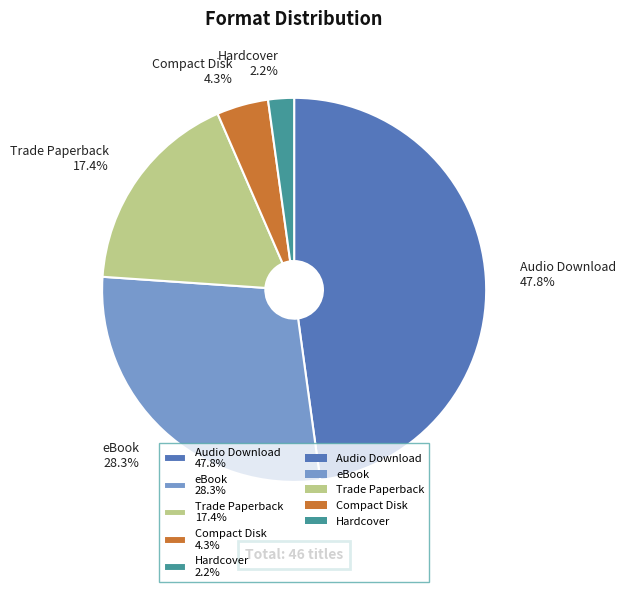

Which has a higher value, Hardcover 2.2% or Audio Download 47.8%?

Audio Download 47.8%